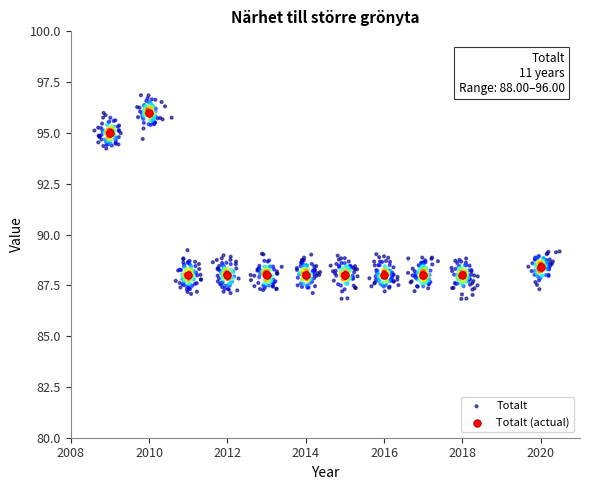

Which series reaches the maximum Y coordinate?

Totalt